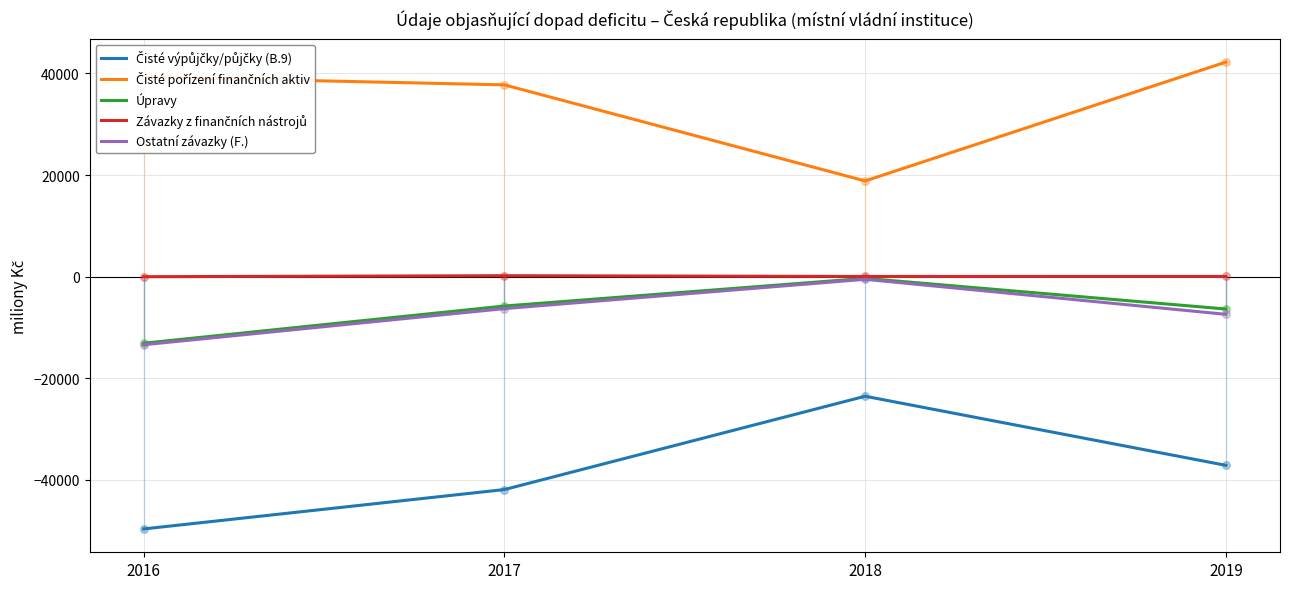

Is the value of Ostatní závazky (F.) at 2018 greater than the value of Závazky z finančních nástrojů at 2019?

No